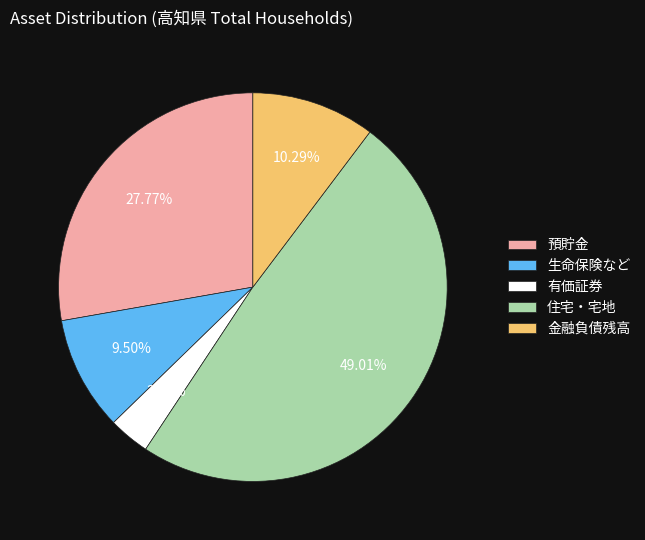

Count the number of slices in the pie.

5